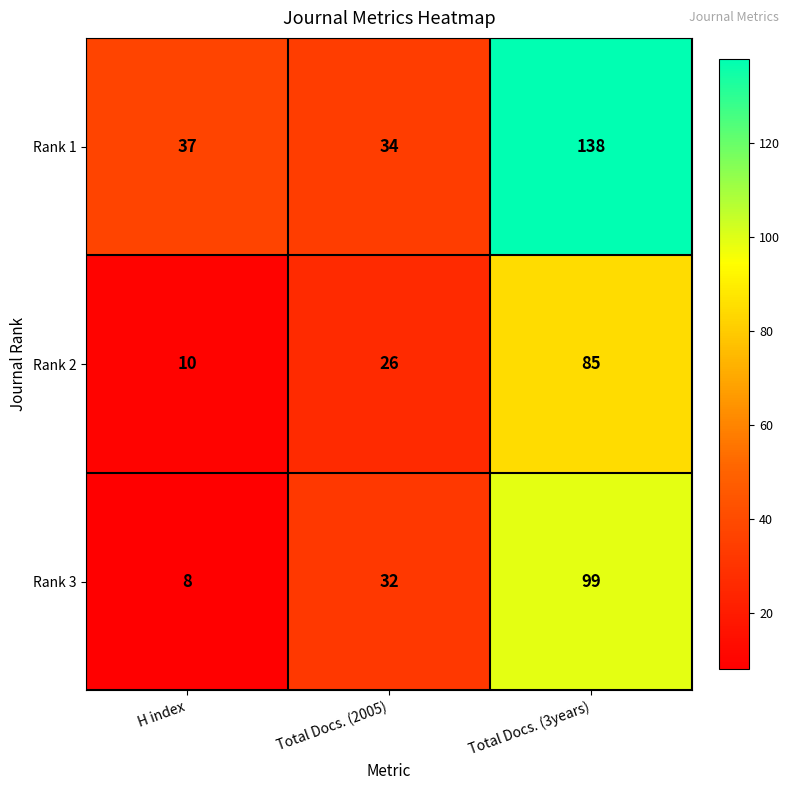

Reading left to right, transcribe all the data shown in this chart.

Rank 1: H index=37	Total Docs. (2005)=34	Total Docs. (3years)=138
Rank 2: H index=10	Total Docs. (2005)=26	Total Docs. (3years)=85
Rank 3: H index=8	Total Docs. (2005)=32	Total Docs. (3years)=99